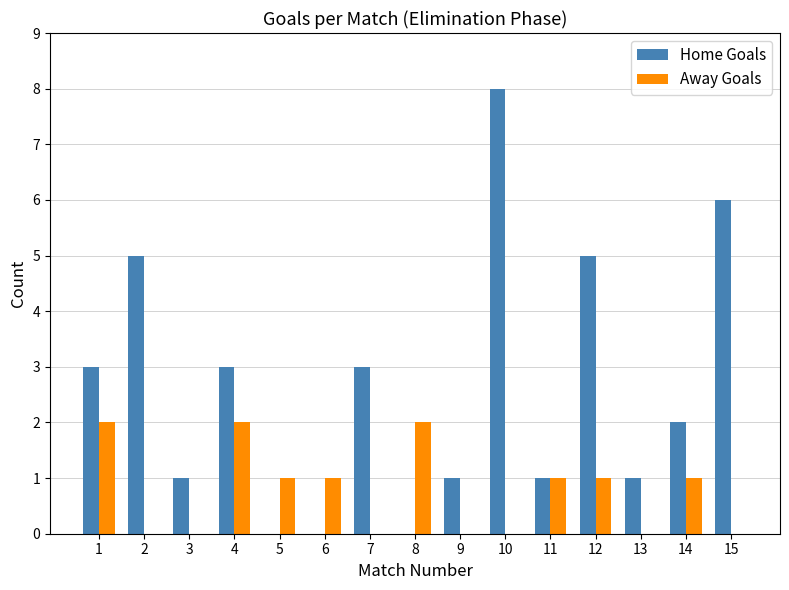

What are all the series names shown in the legend?

Home Goals, Away Goals